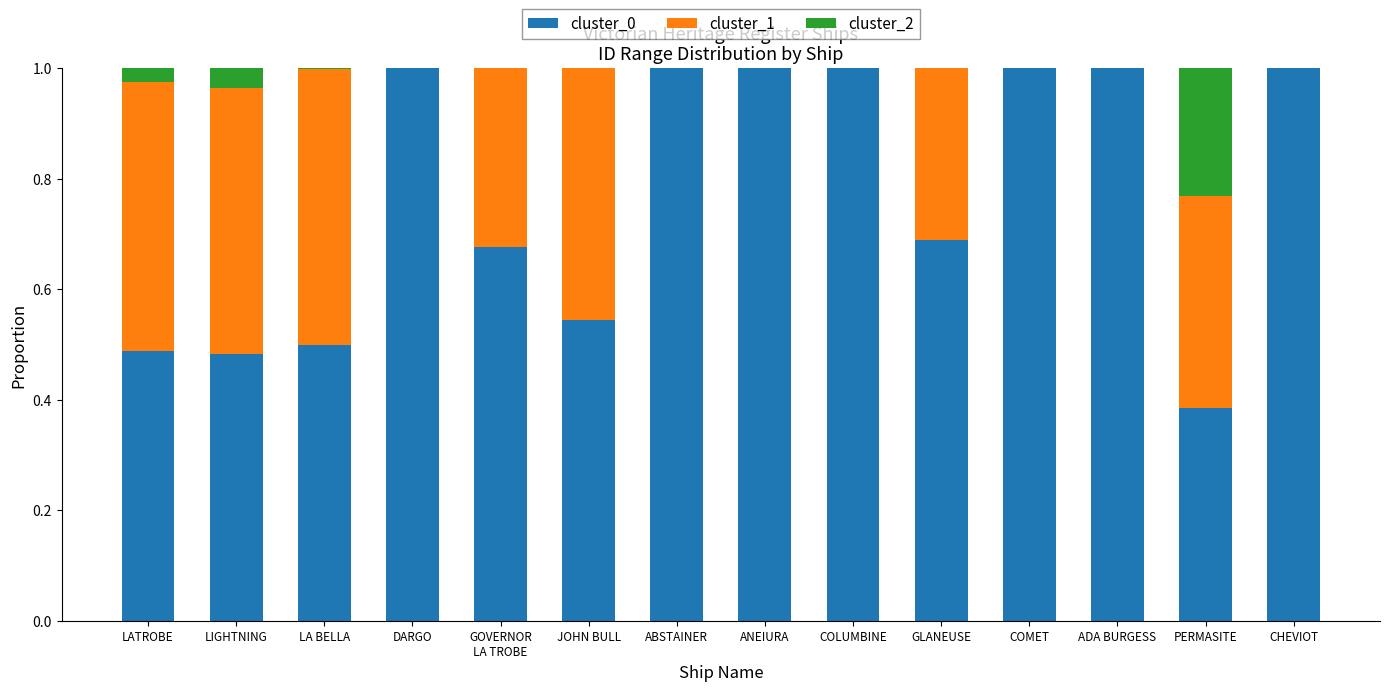

How many data points does each series have?

14